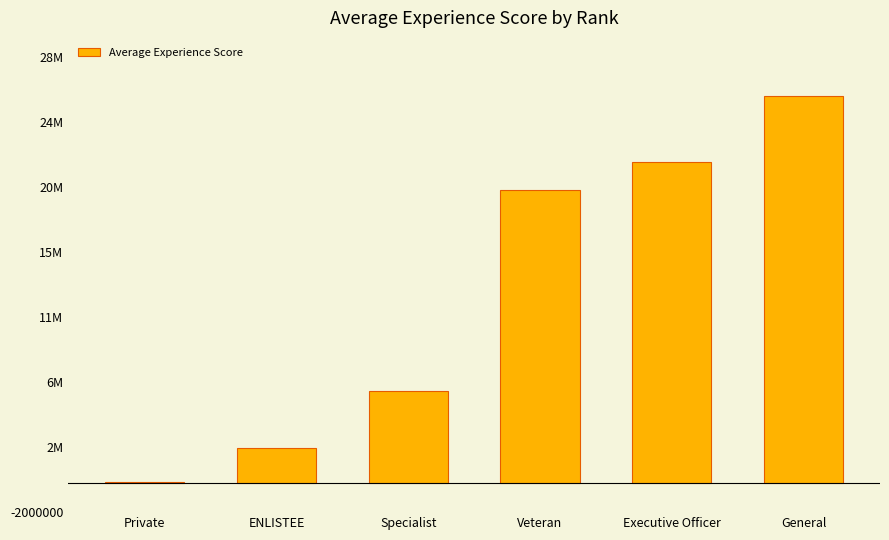

List the labels in order of value, largest first.

General, Executive Officer, Veteran, Specialist, ENLISTEE, Private